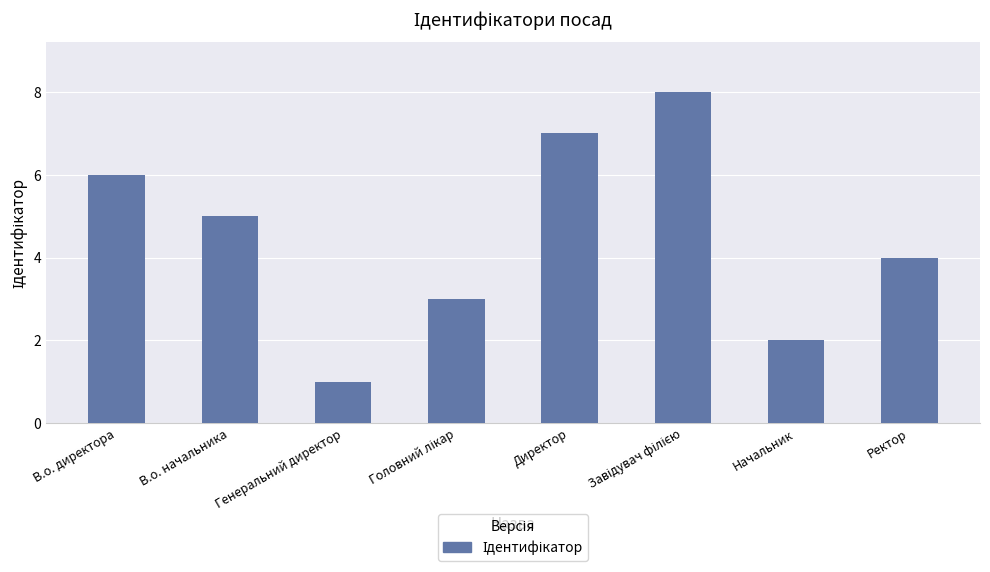

How many values are between 3 and 7?

5